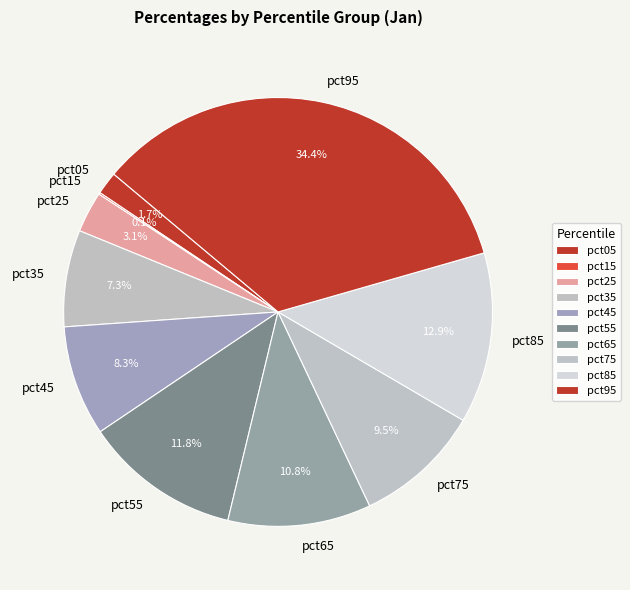

To the nearest percent, what portion does pct05 represent?

2%